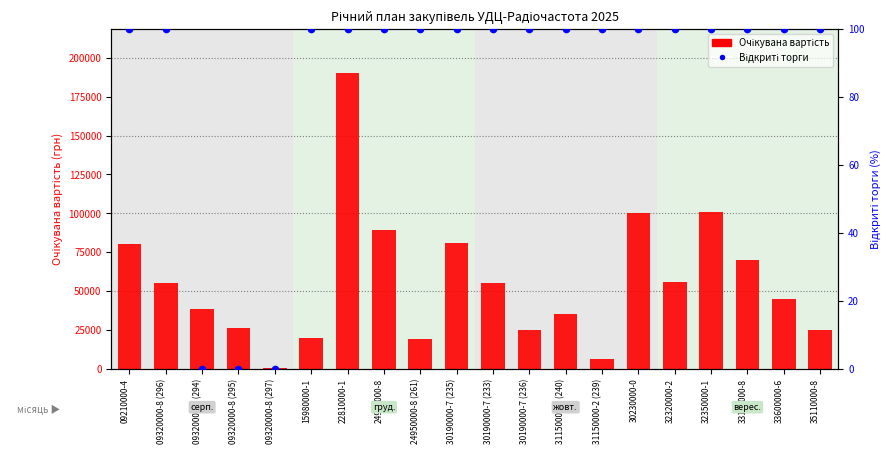

Is the value of Відкриті торги (%) at 24950000-8 greater than the value of Очікувана вартість at 30190000-7 (236)?

No